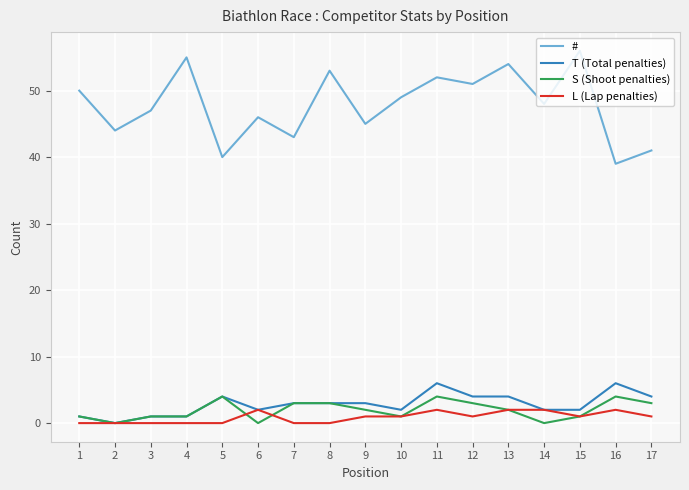

True or false: S (Shoot penalties) has a value of -2 at 2.

False